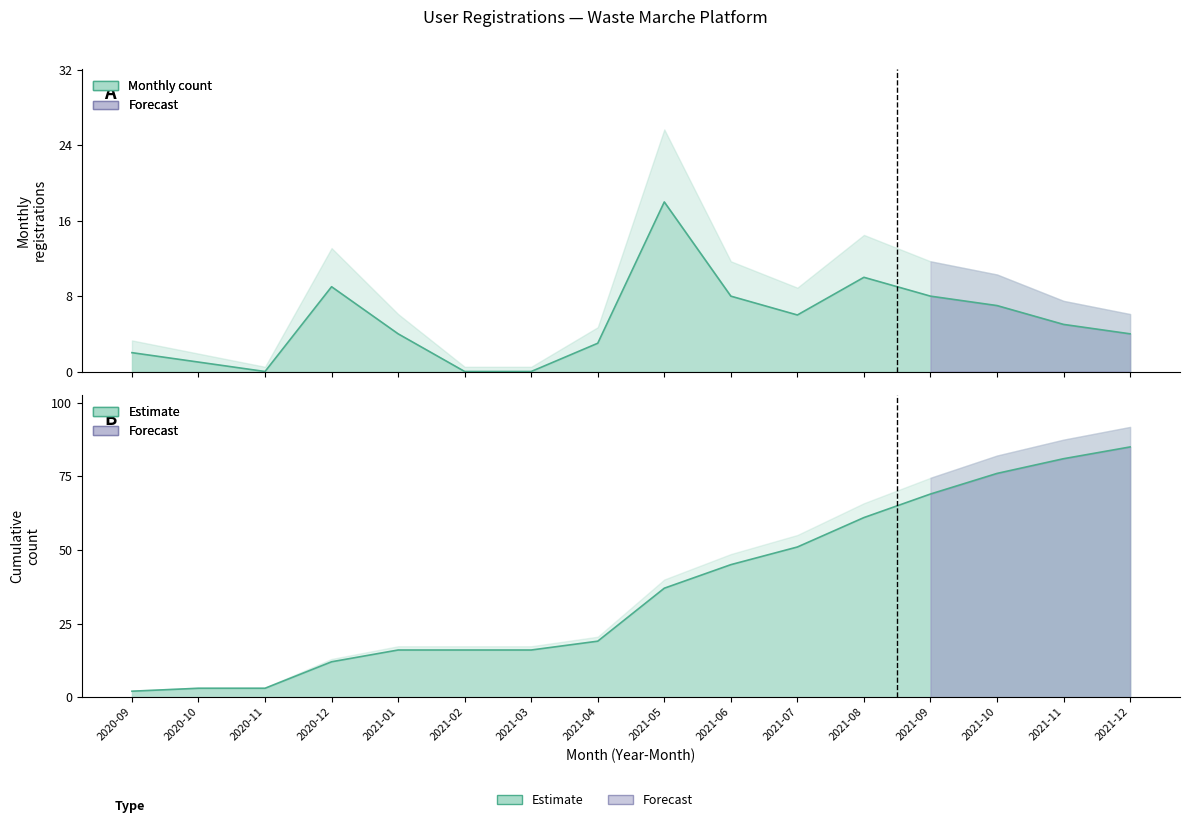

True or false: Cumulative has a value of 91 at 2021-08.

False